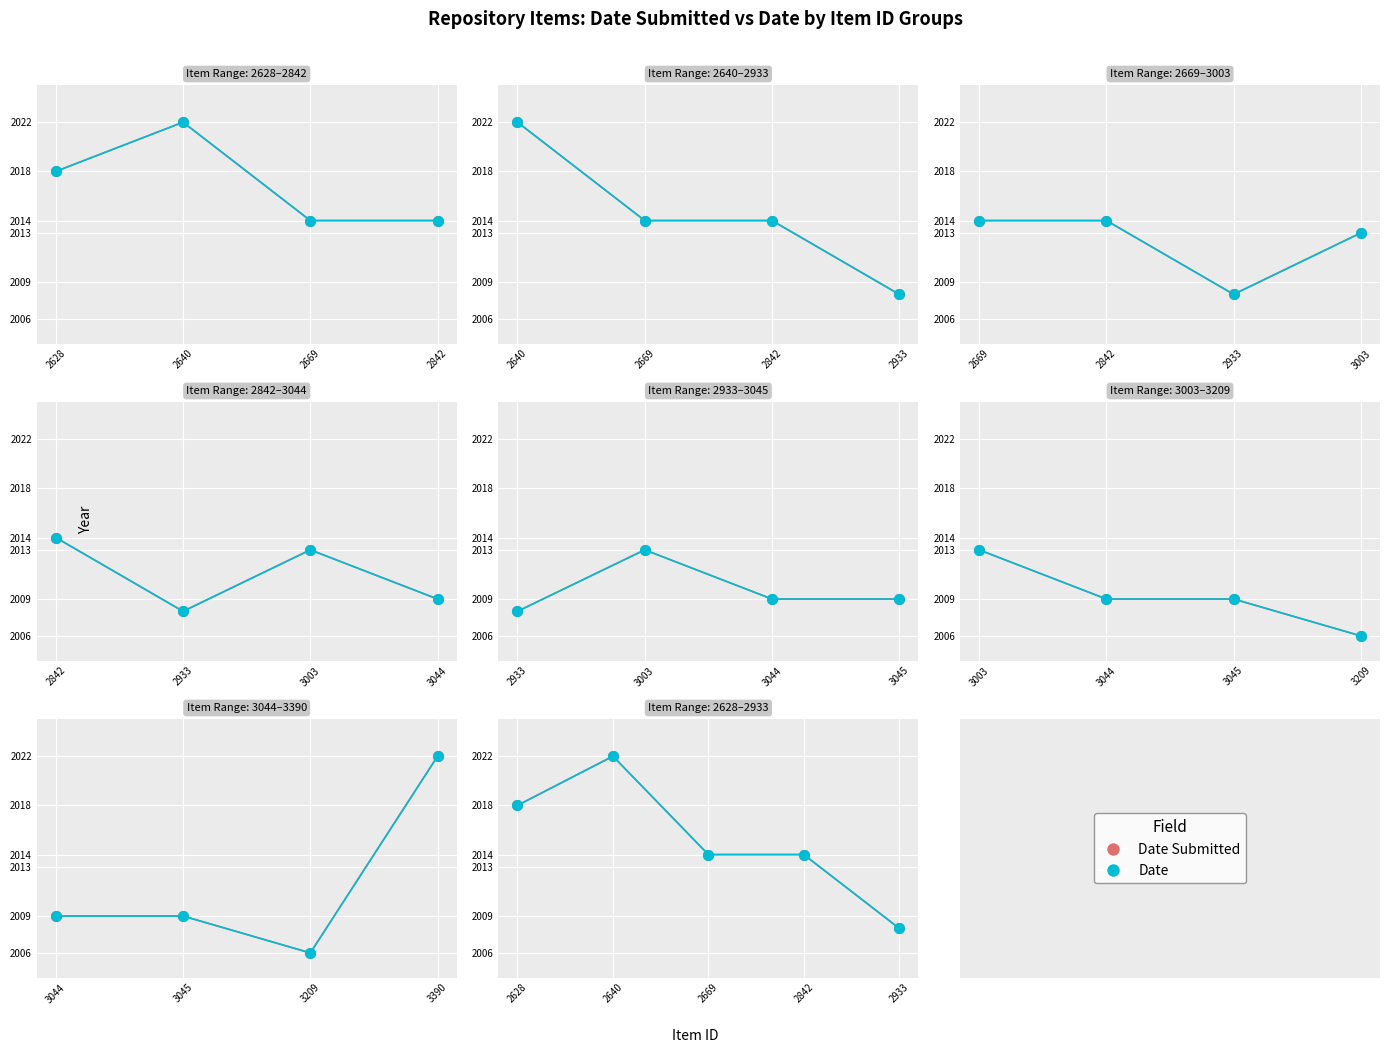

What is the value of the Date Submitted point at the 4th from the left?

2014